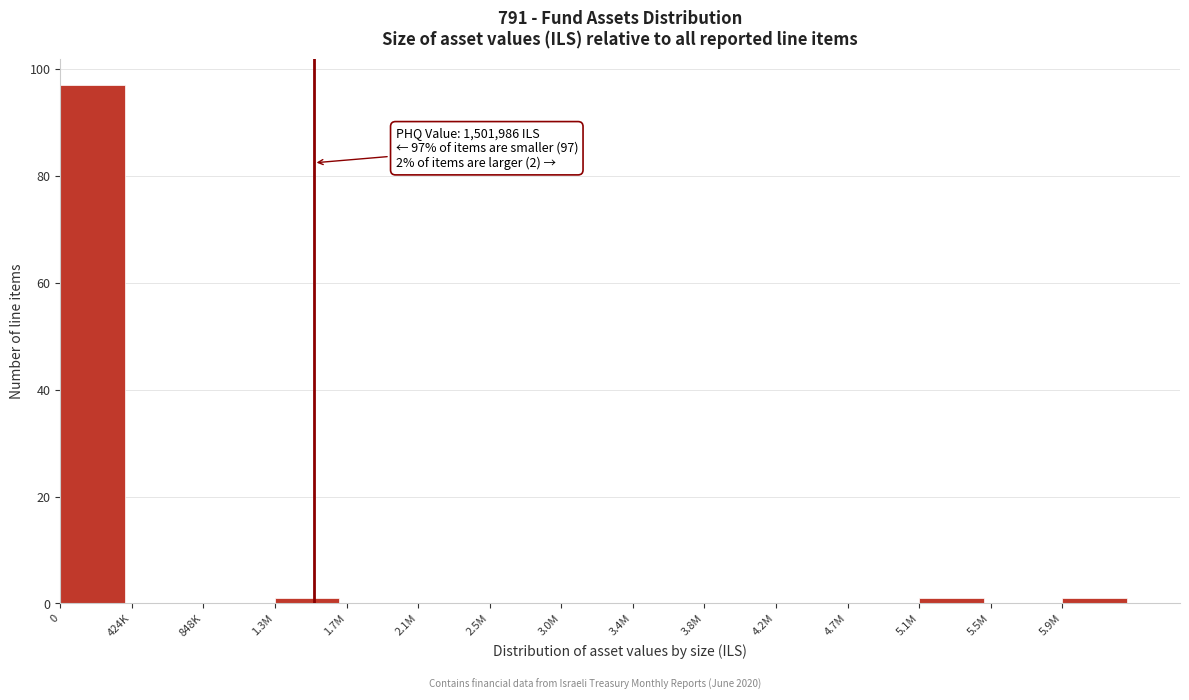

Reading right to left, list all the values displayed in this chart.

5.9M=1	5.5M=0	5.1M=1	4.7M=0	4.2M=0	3.8M=0	3.4M=0	3.0M=0	2.5M=0	2.1M=0	1.7M=0	1.3M=1	848K=0	424K=0	0=97